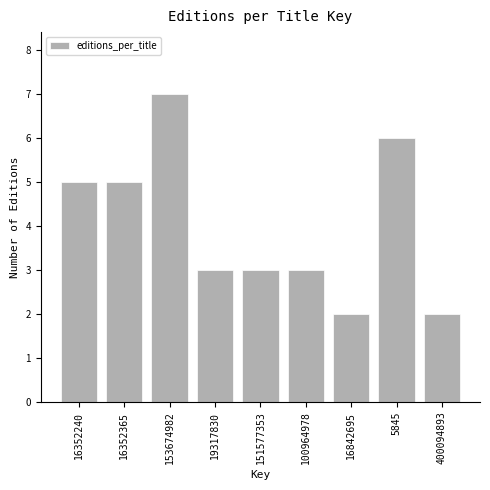

Reading right to left, extract all data points from this chart.

400094893=2	5845=6	16842695=2	100964978=3	151577353=3	19317830=3	153674982=7	16352365=5	16352240=5